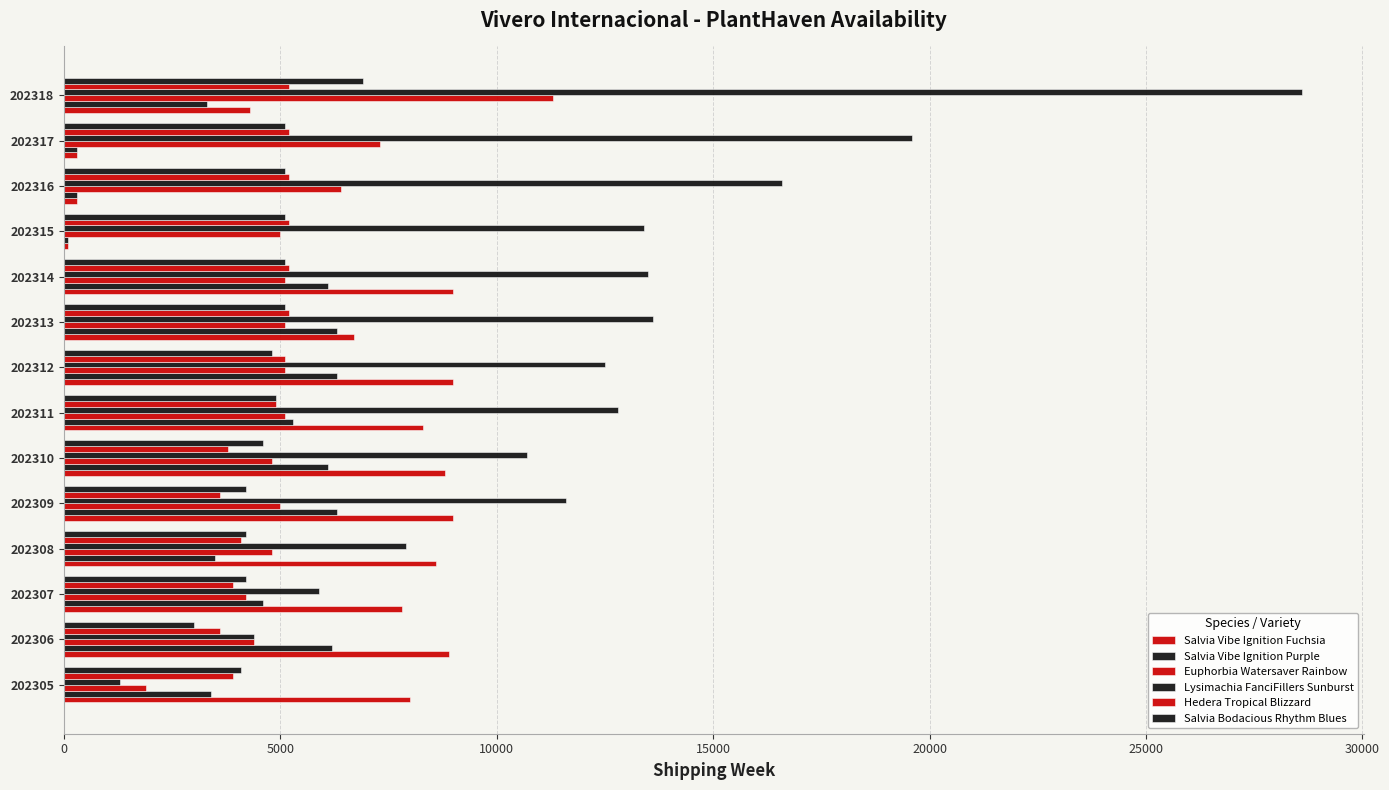

What is the sum of all Euphorbia Watersaver Rainbow values?

75500